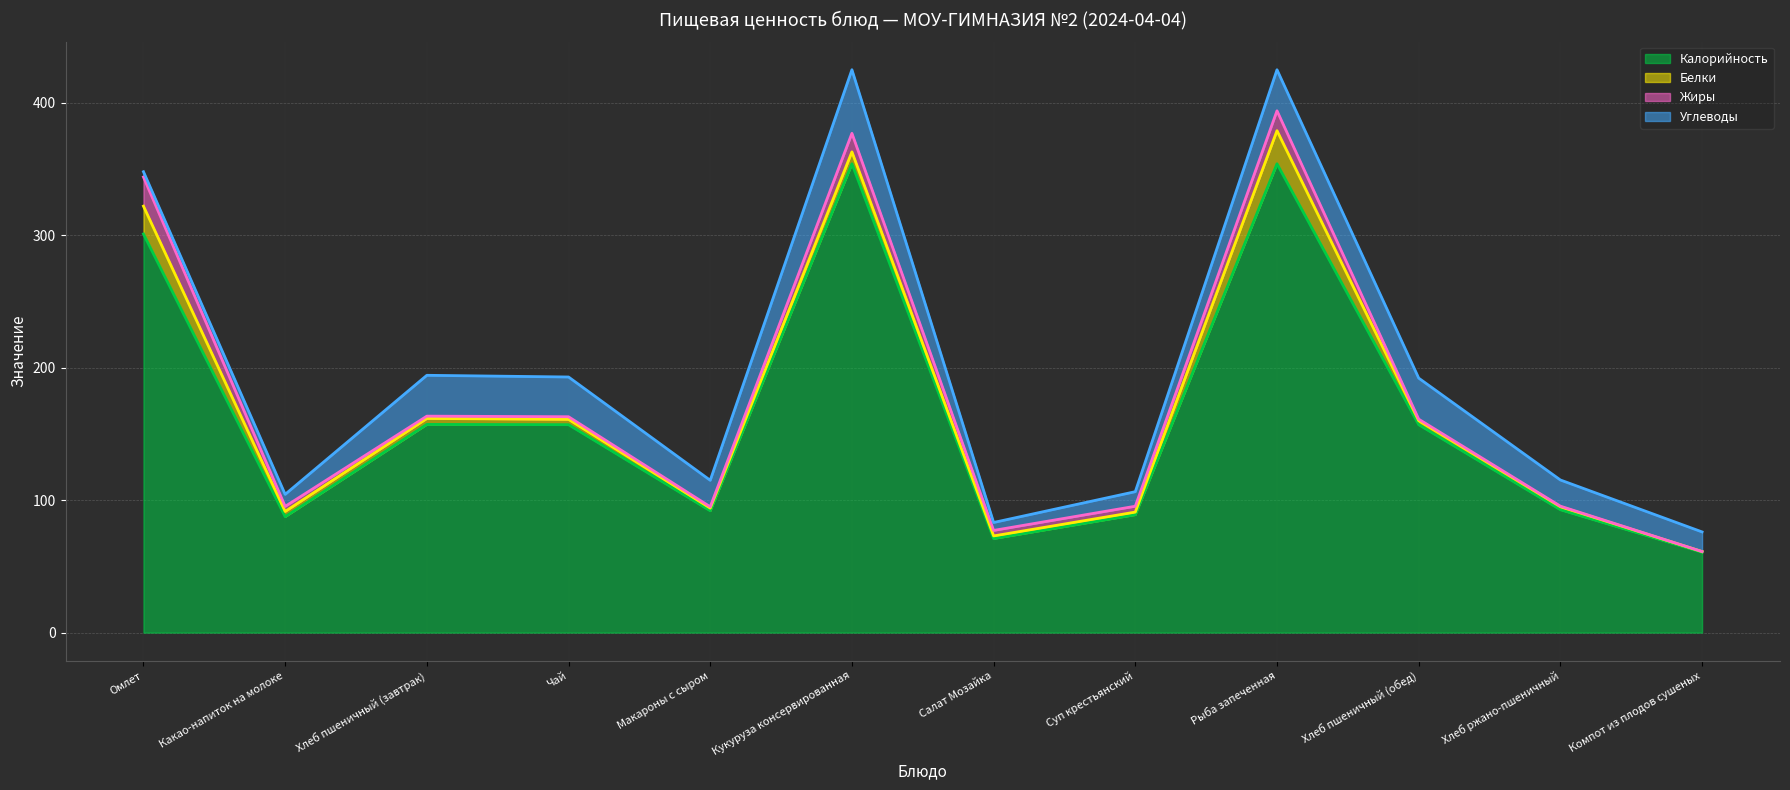

Rank the series by their maximum value, from highest to lowest.

Углеводы (линия), Жиры (линия), Белки (линия), Калорийность (линия)